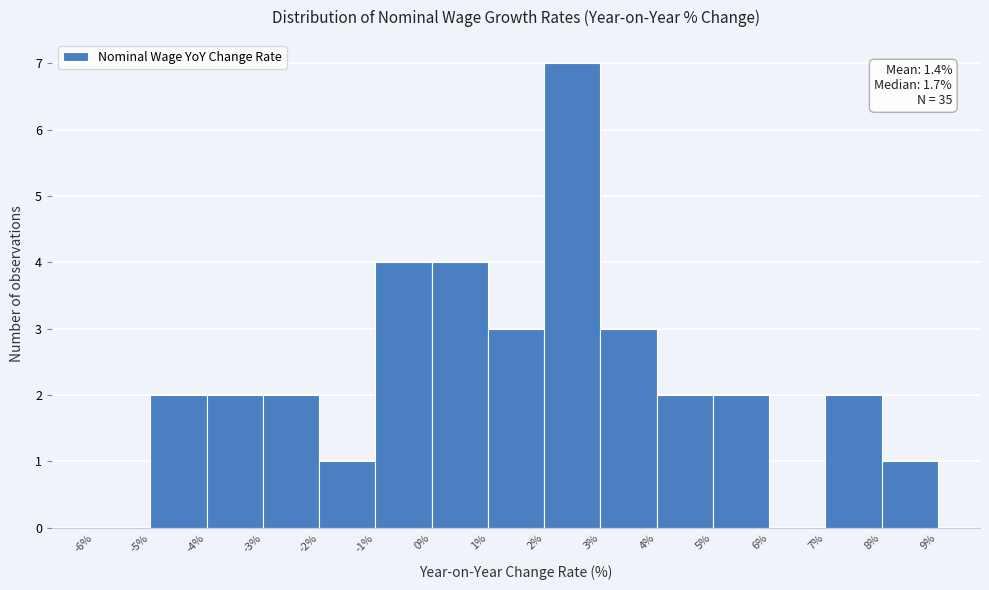

Over which range of the x-axis is the bar tallest?

2% to 3%